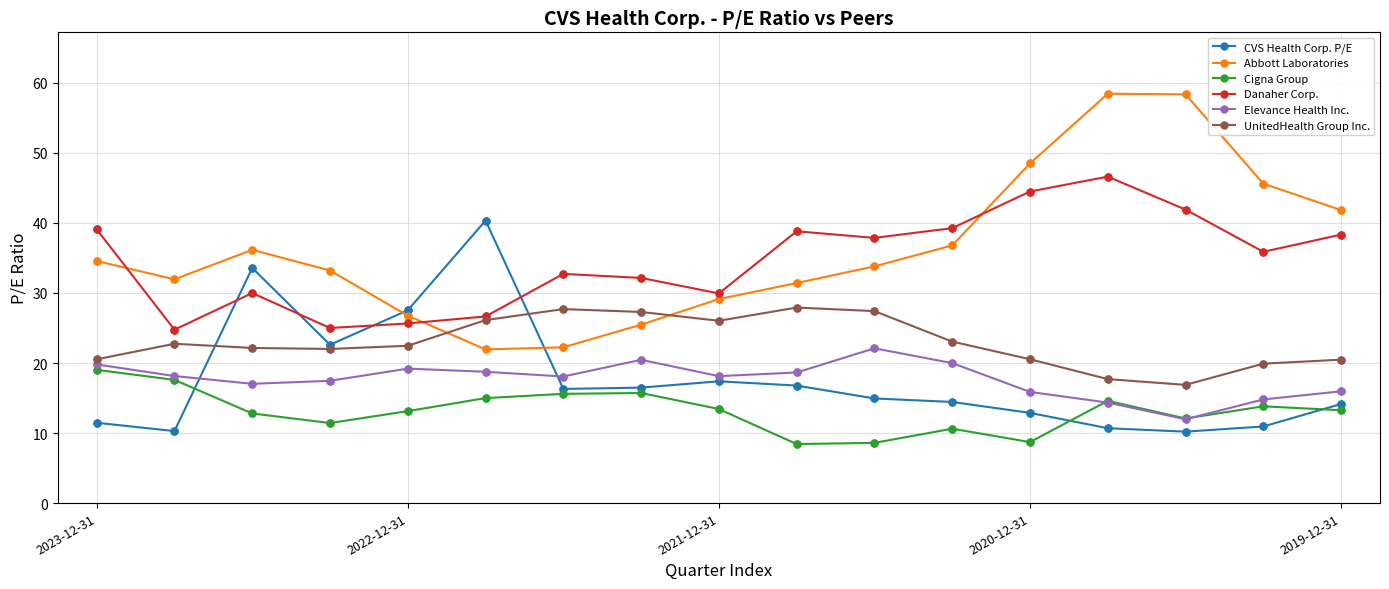

Which series has the widest spread of values?

Abbott Laboratories